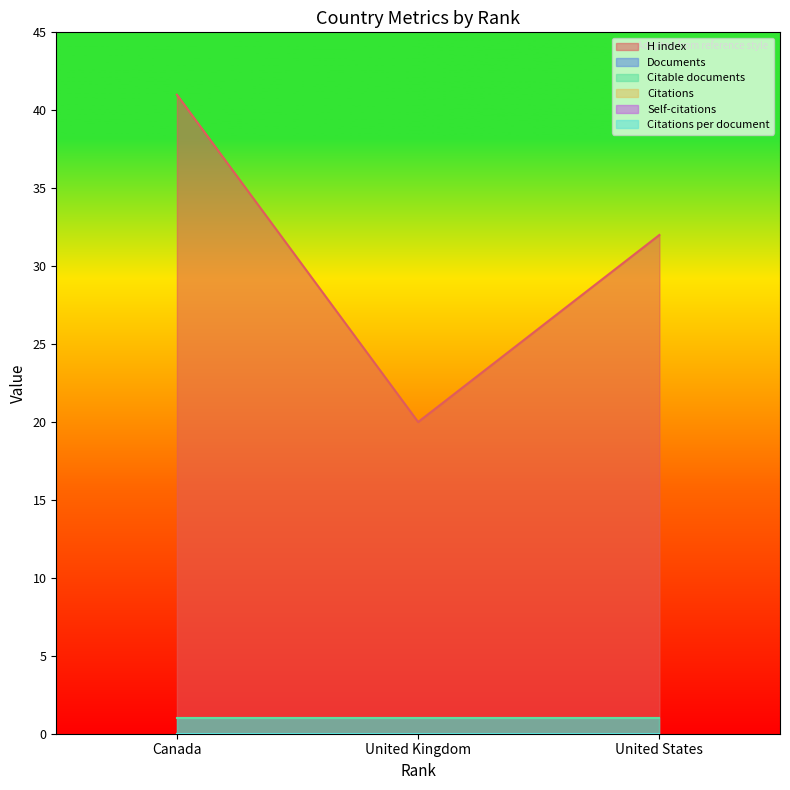

Is it true that Citable documents equals 2 at United States?

False